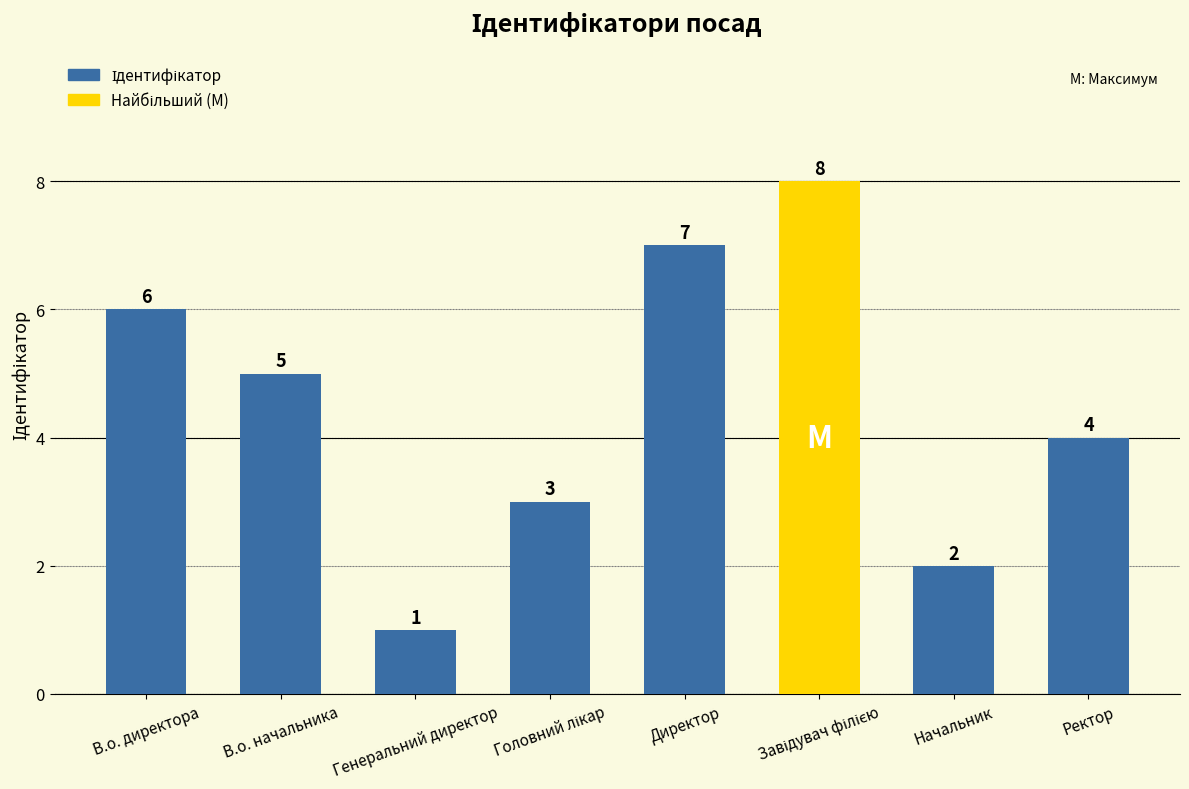

How many values are below 5?

4